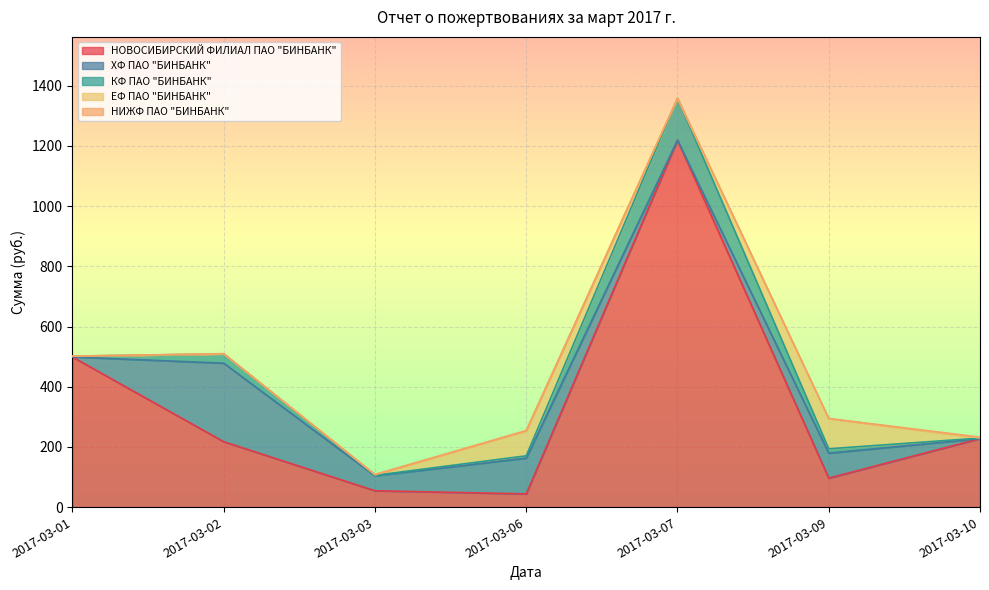

Reading left to right, list all the values displayed in this chart.

НОВОСИБИРСКИЙ ФИЛИАЛ ПАО "БИНБАНК": 498.8	217.3	54.5	44.0	1219.1	96.3	227.6
ХФ ПАО "БИНБАНК": 0.1	260.9	49.6	119.0	0.0	83.0	0.0
КФ ПАО "БИНБАНК": 2.5	30.8	1.7	7.7	139.2	14.6	1.8
ЕФ ПАО "БИНБАНК": 0.3	0.1	2.1	83.6	0.0	100.0	0.6
НИЖФ ПАО "БИНБАНК": 0.0	0.7	0.8	0.0	0.1	0.6	2.4